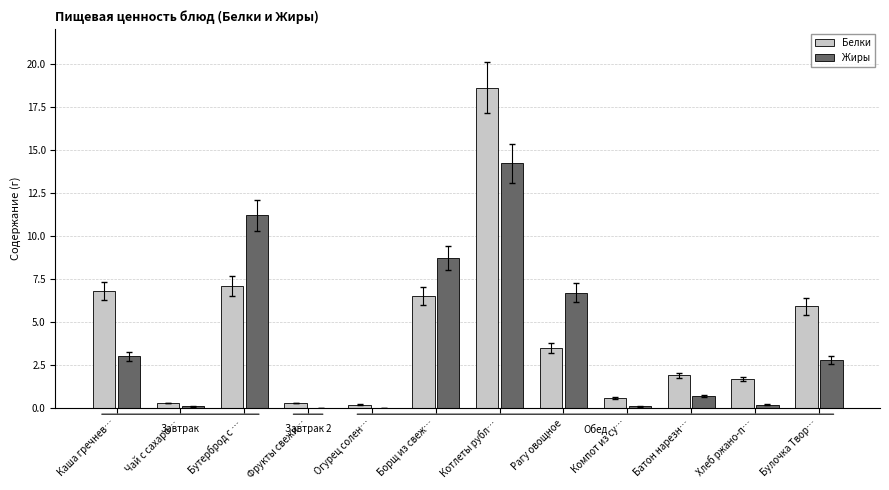

Does the chart contain stacked bars?

No